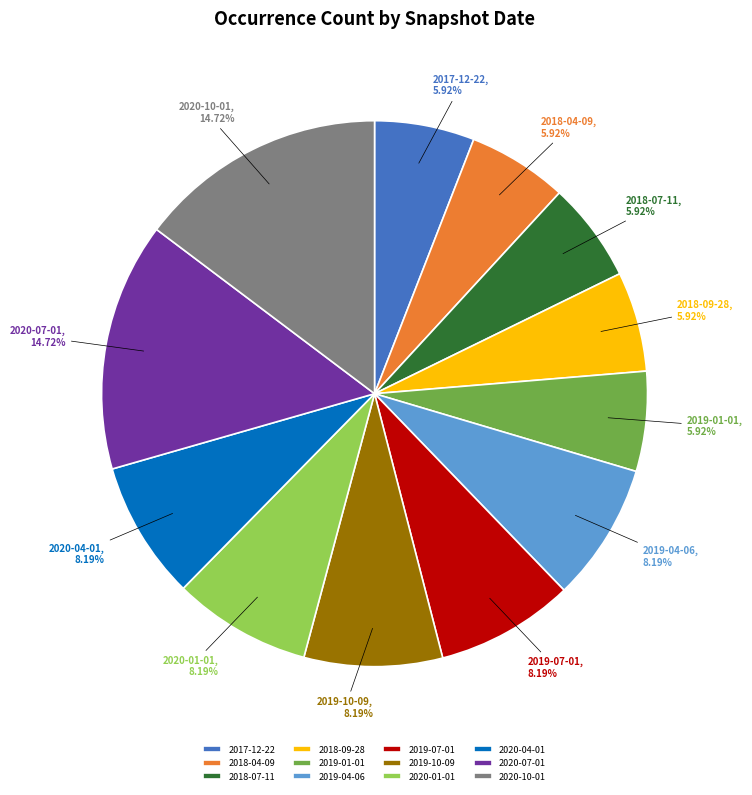

True or false: 2020-04-01 accounts for 8% of the total.

True